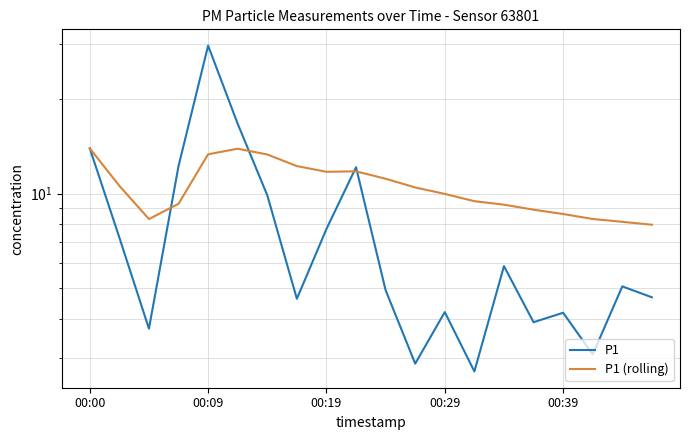

Where is P1 (rolling) nearest to the value 10?

00:29